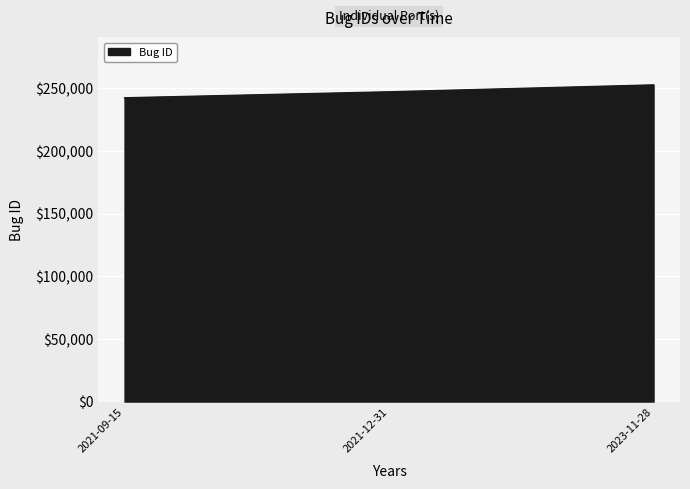

What is the difference between the maximum and second lowest values?

5507